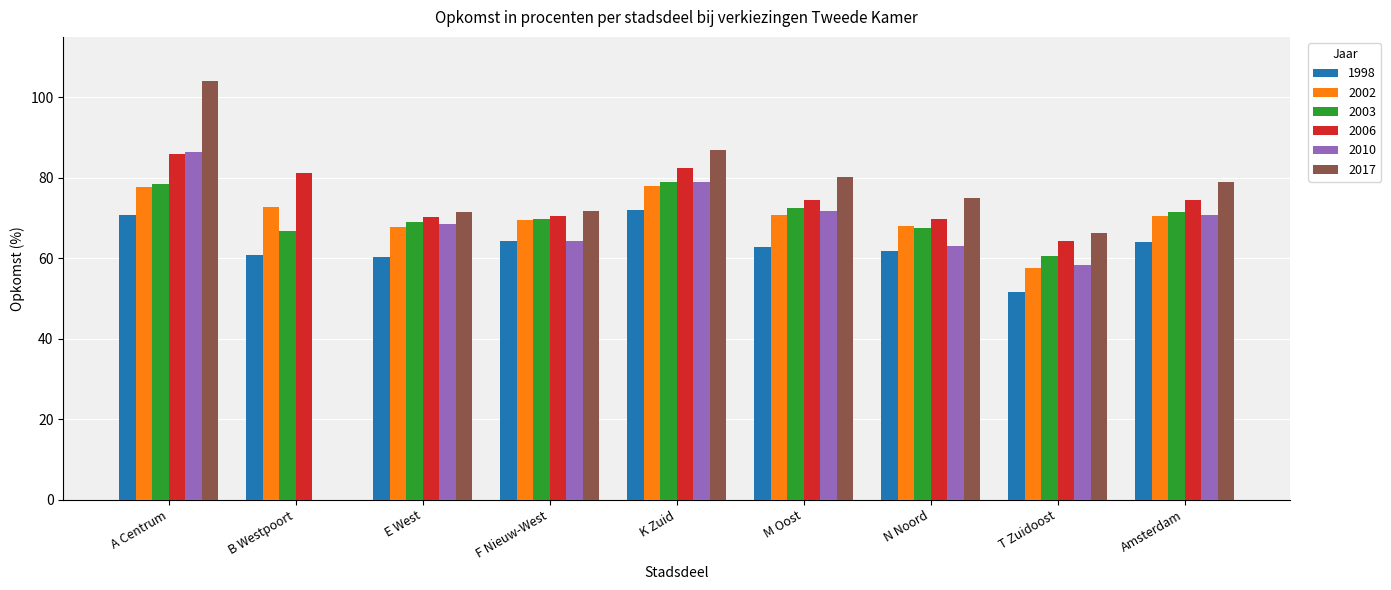

The value of 2003 at M Oost is 126.8. True or false?

False